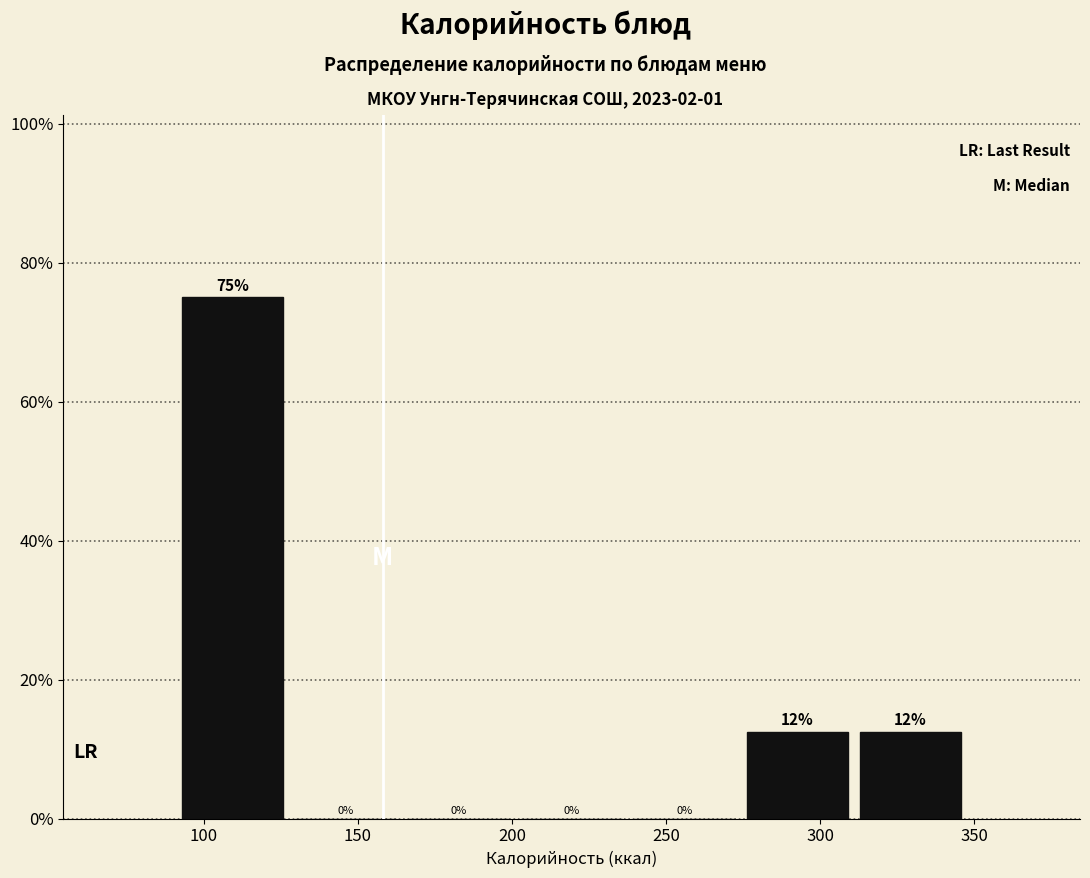

Over which range of the x-axis is the bar tallest?

90 to 130